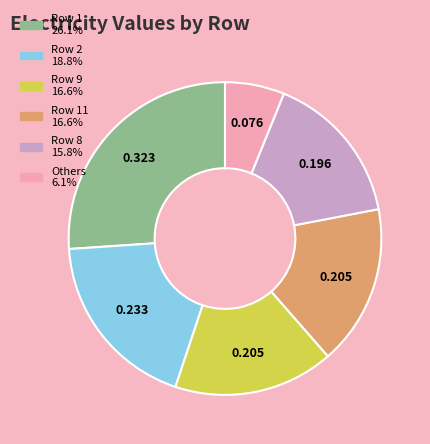

Is there any slice that represents more than half of the pie?

No